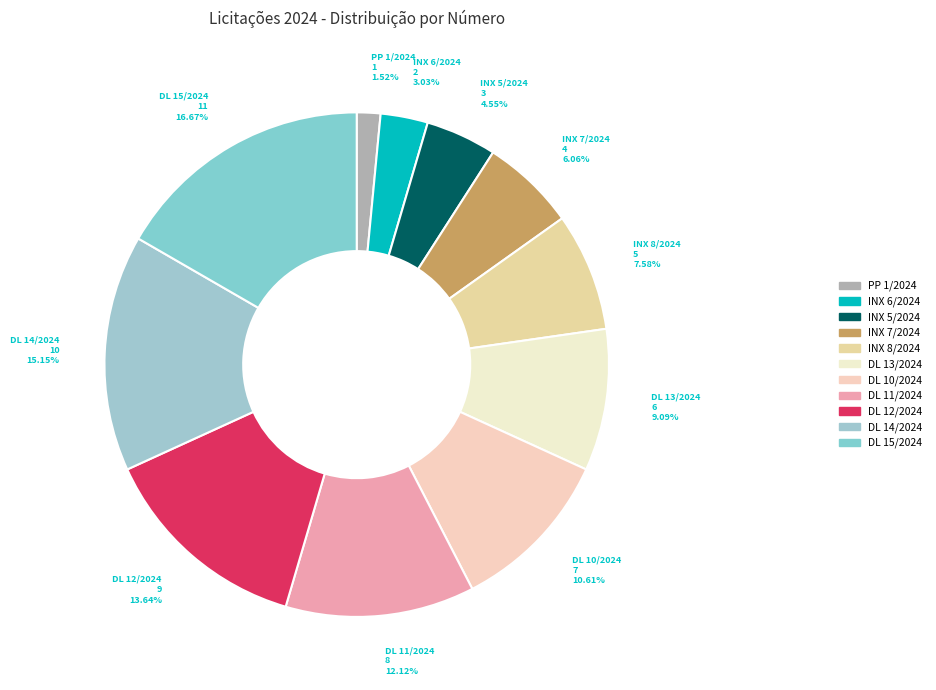

To the nearest percent, what is the combined percentage of INX 6/2024 and INX 5/2024?

8%